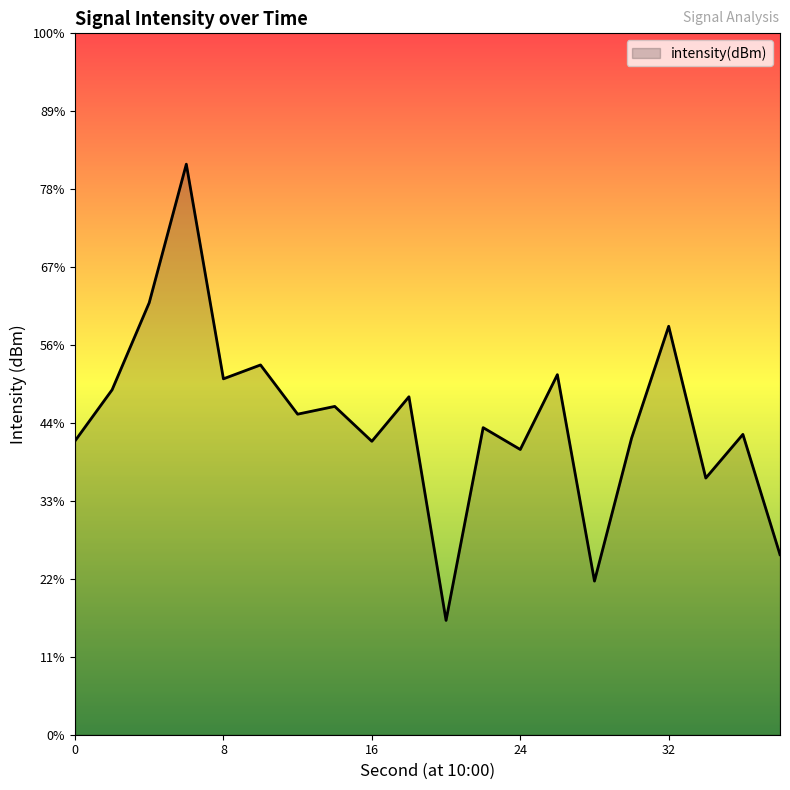

Which label corresponds to the smallest value in the chart?

20